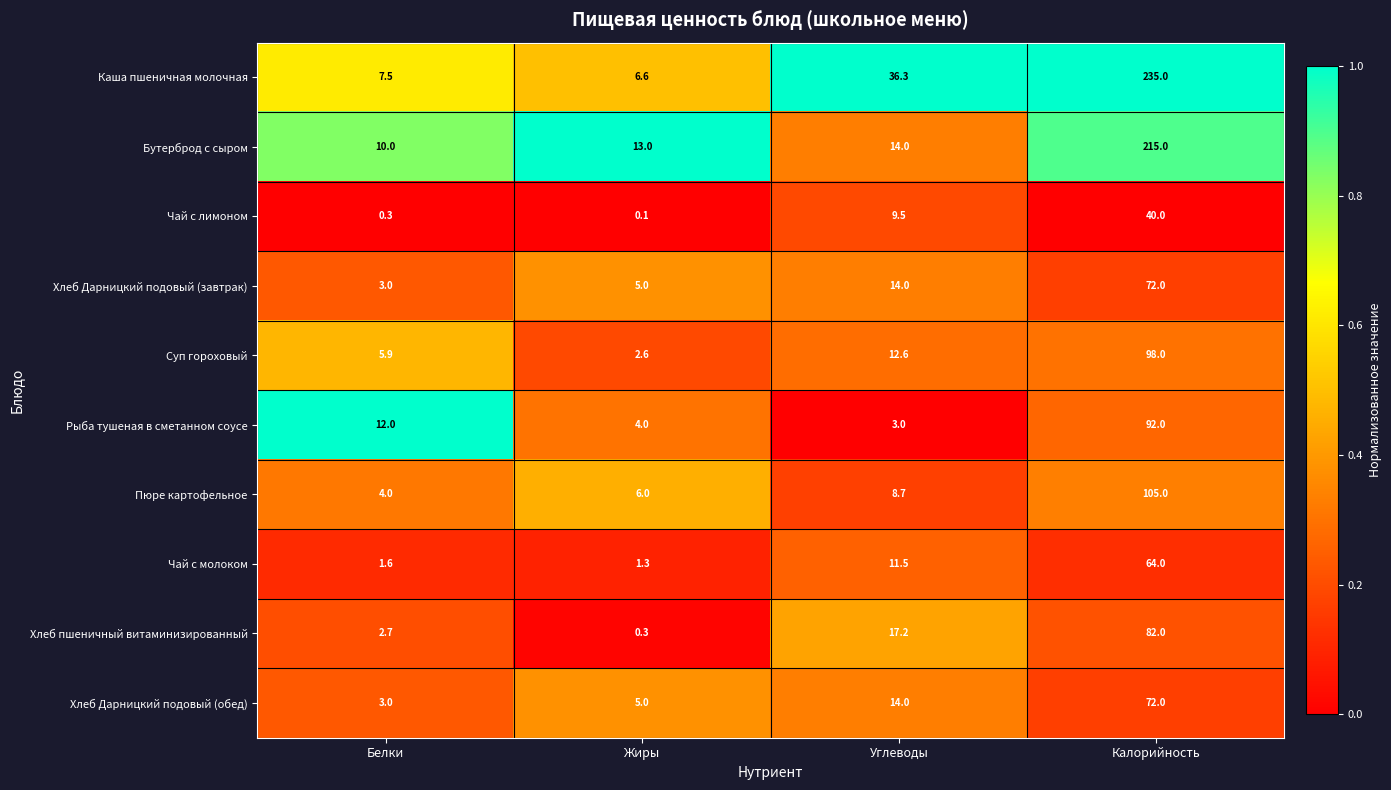

List the labels in order of Хлеб Дарницкий подовый (обед) value, largest first.

Калорийность, Углеводы, Жиры, Белки